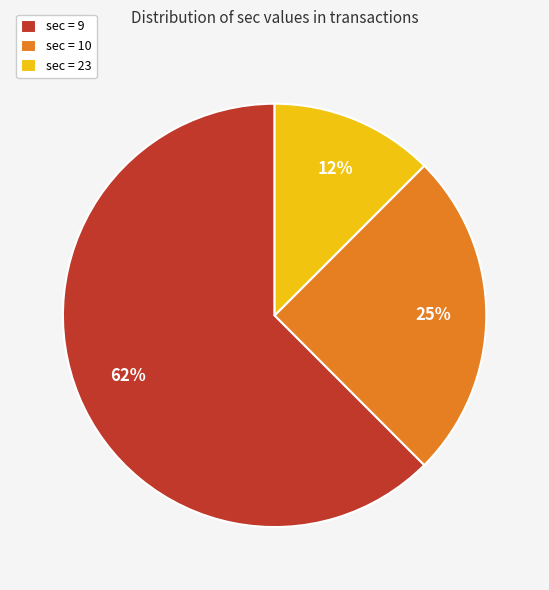

Combined, do sec = 9 and sec = 23 account for over 50%?

Yes